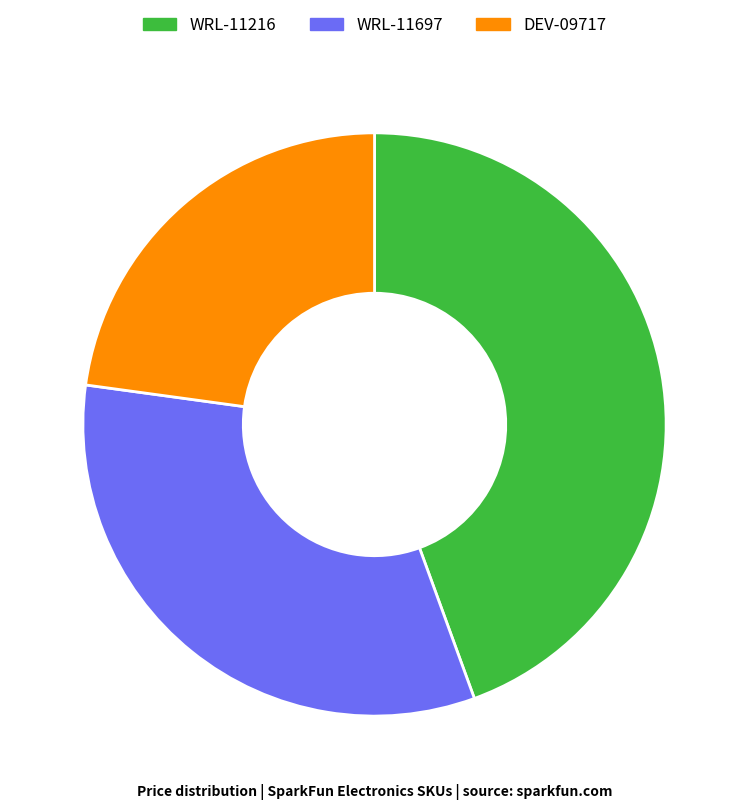

Combined, do WRL-11697 and DEV-09717 account for over 50%?

Yes